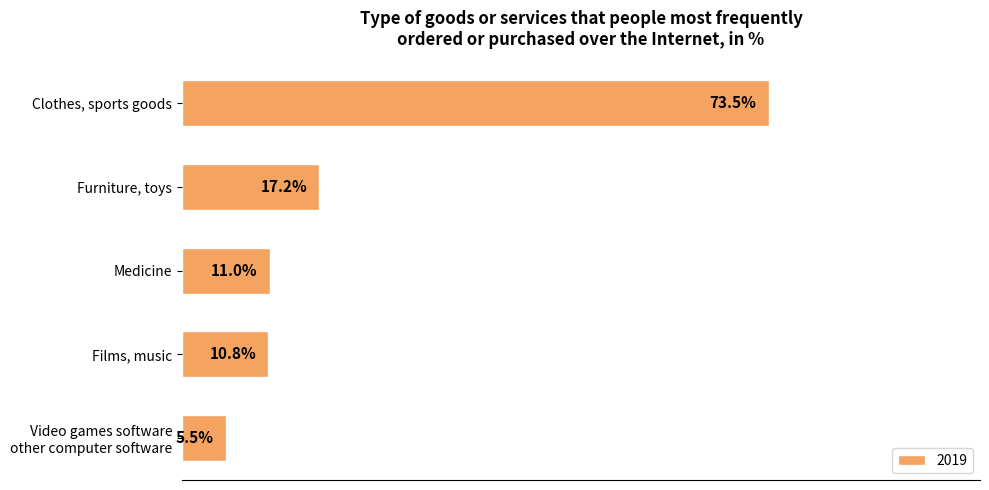

What is the label of the 5th bar from the bottom?

Clothes, sports goods